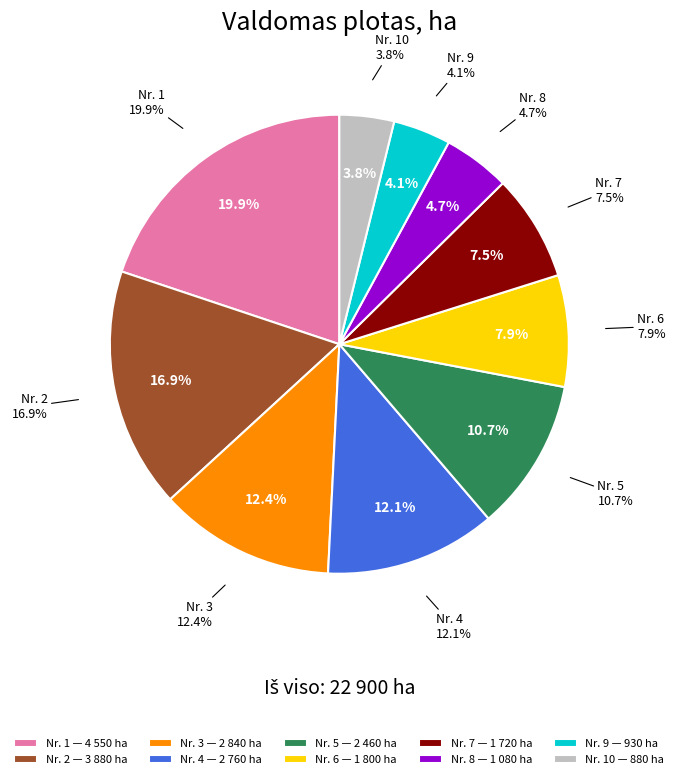

How many segments does this pie chart have?

10